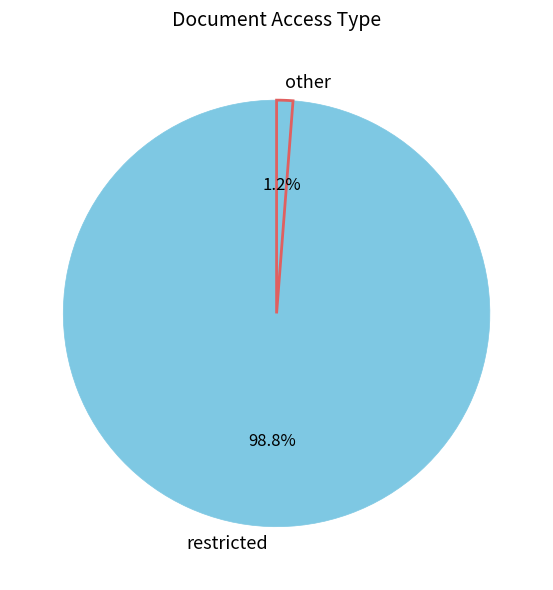

Does other account for over 50% of the chart?

No